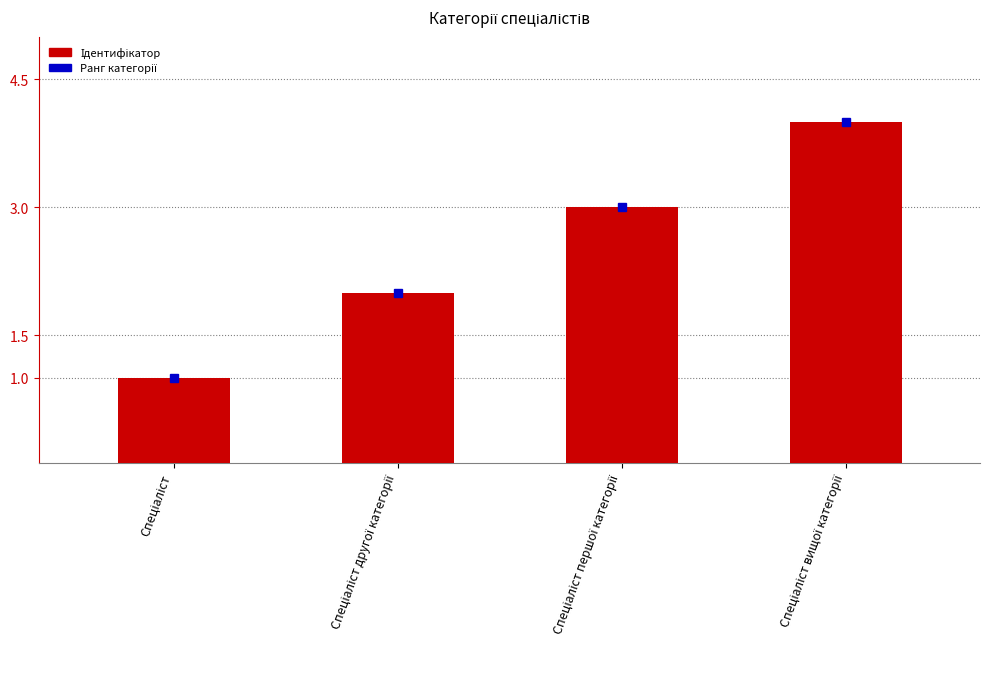

What is the difference between the maximum and minimum values?

3